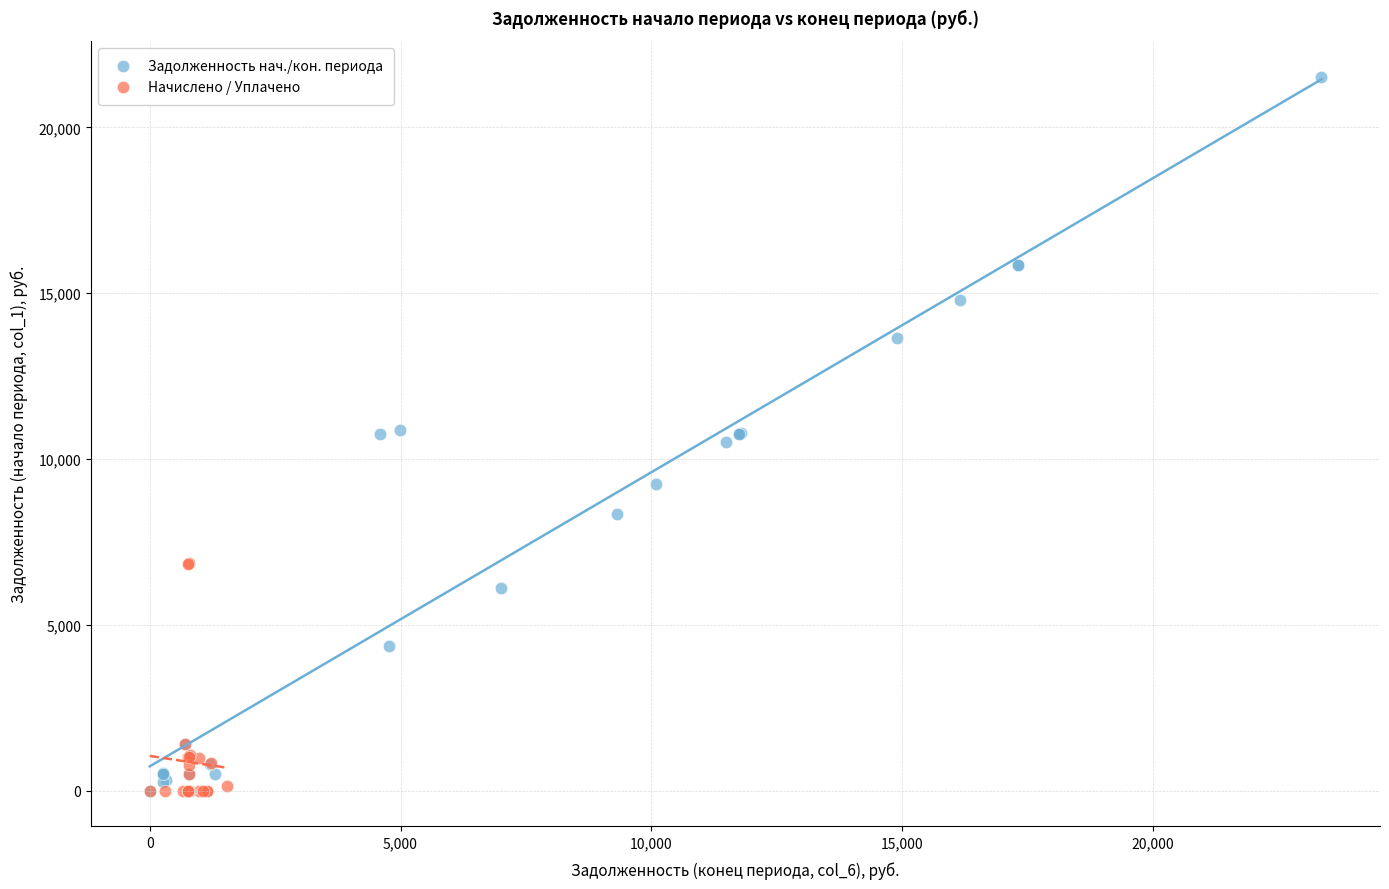

What are all the series names shown in the legend?

Задолженность нач./кон. периода, Начислено / Уплачено